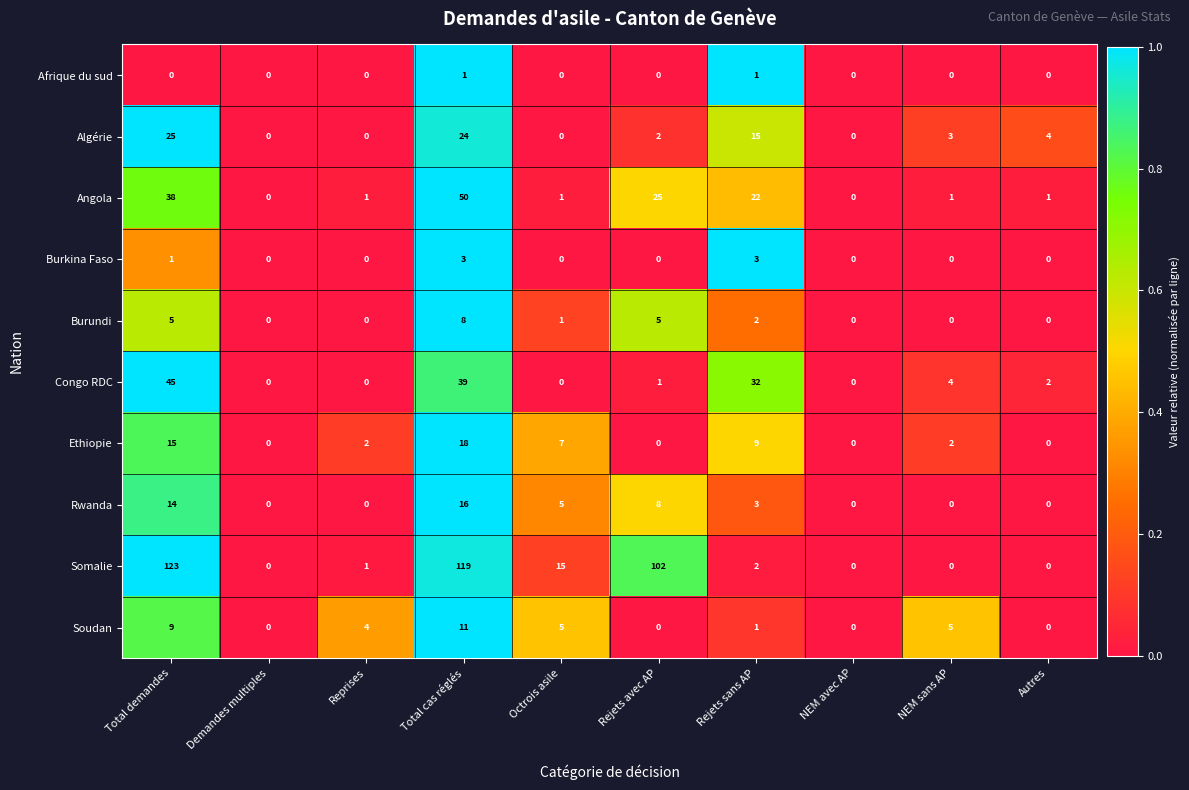

At which category does the chart reach its peak across all series?

Total demandes